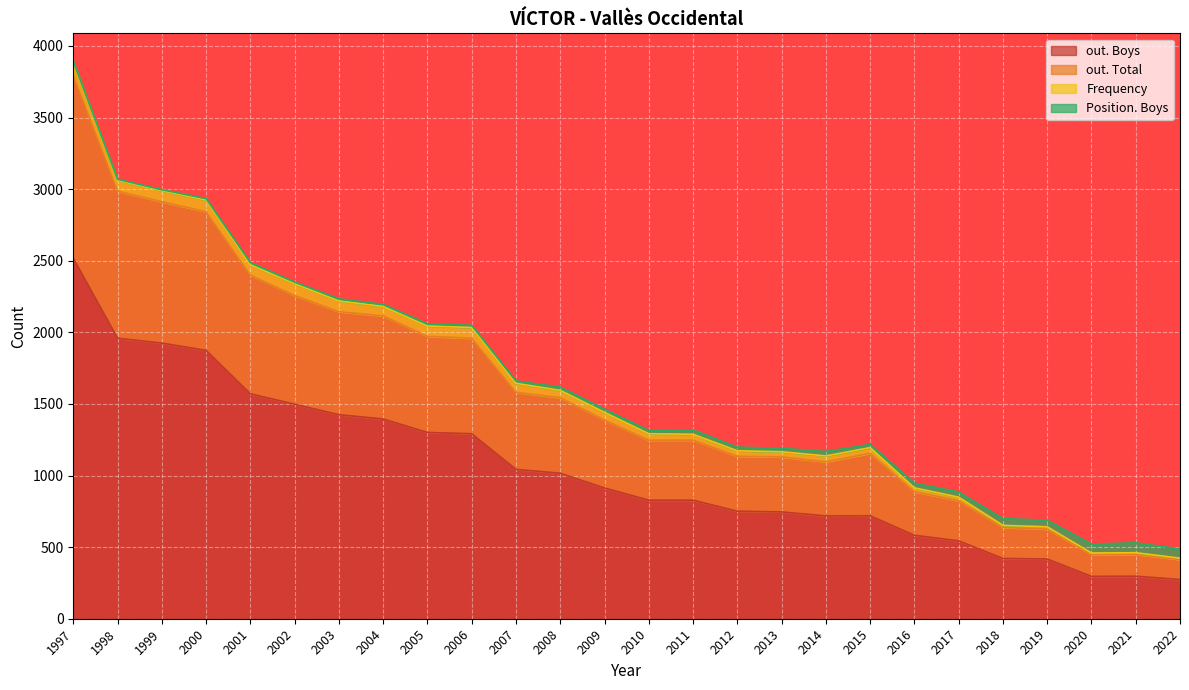

In out. Total, how many points are lower than both neighbors (excluding endpoints)?

2